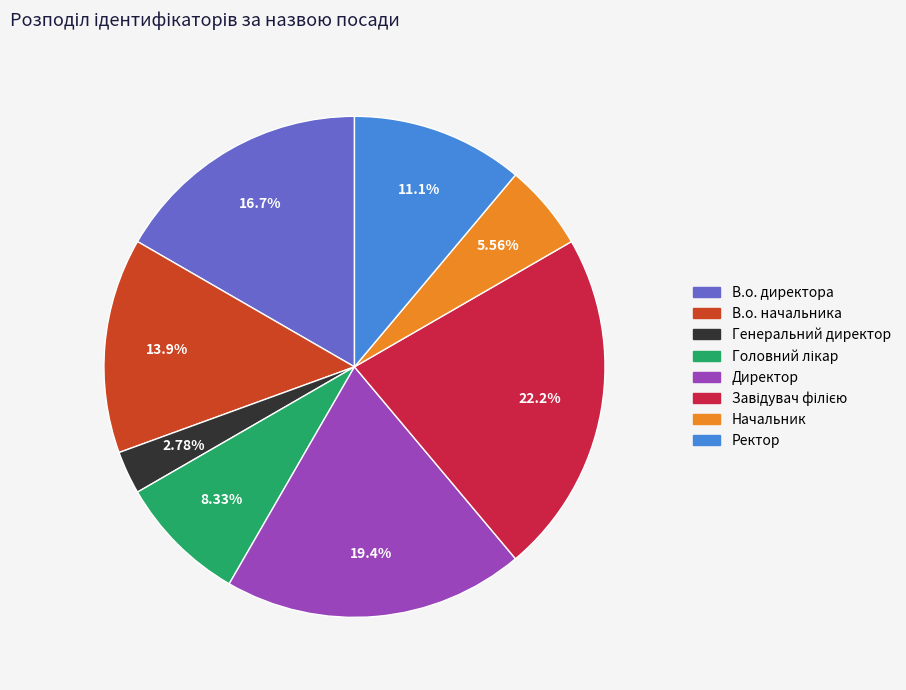

To the nearest percent, what is the combined percentage of В.о. директора and В.о. начальника?

31%